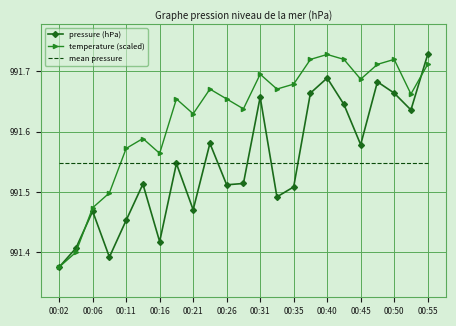

True or false: mean pressure and temperature (scaled) cross at least once.

True